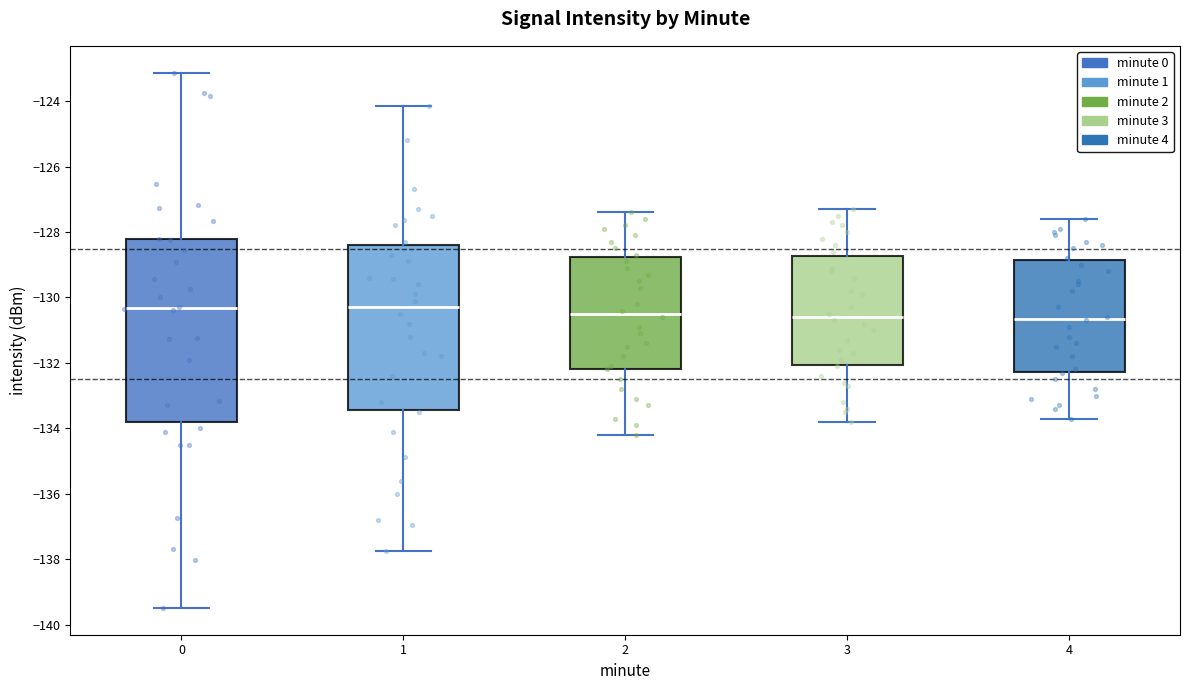

Comparing the boxes themselves (not the whiskers), which one is the tallest?

0